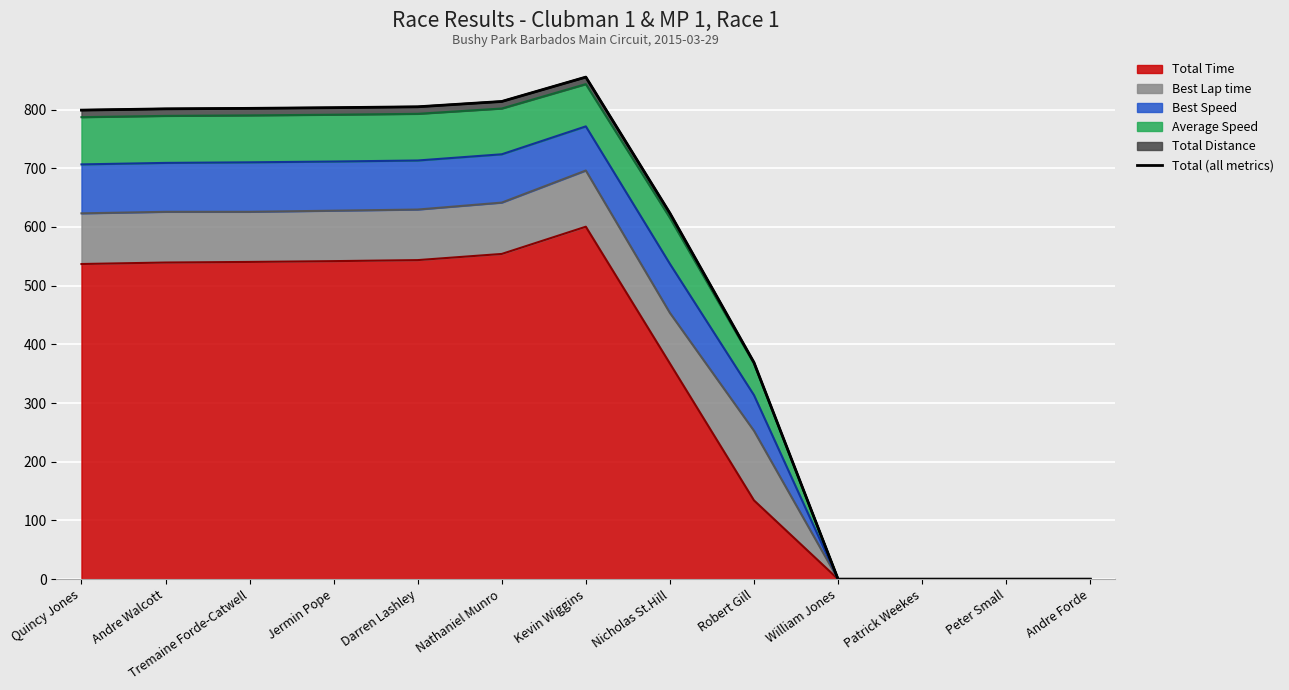

What is the label of the 10th point from the right?

Jermin Pope